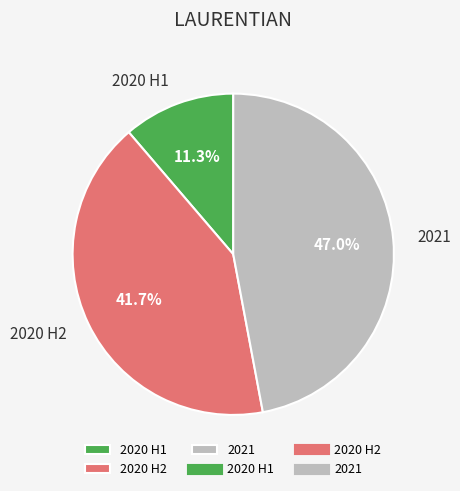

Rank the categories by value from lowest to highest.

2020 H1, 2020 H2, 2021